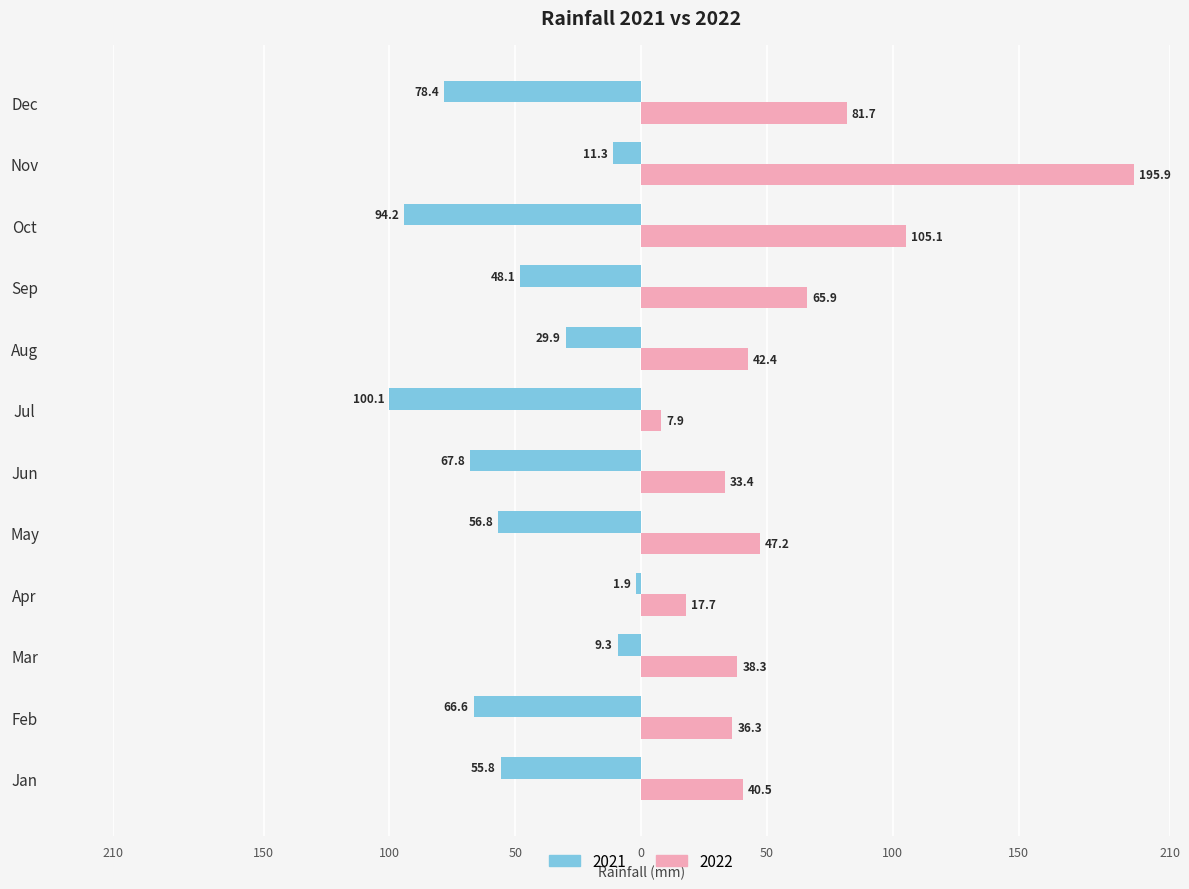

What are all the series names shown in the legend?

2021, 2022